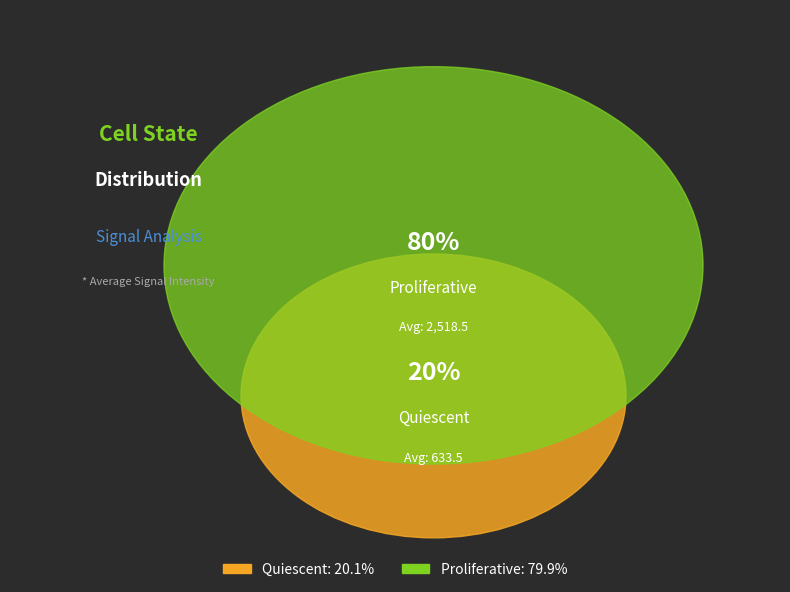

What percentage is NOT represented by Quiescent?

79.9%